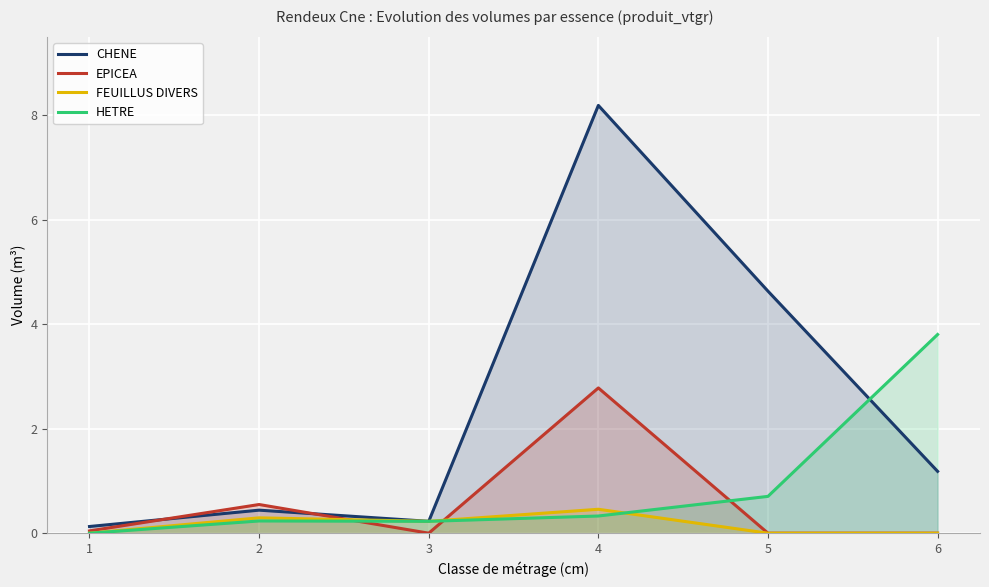

How many interior local peaks does the HETRE series have?

1